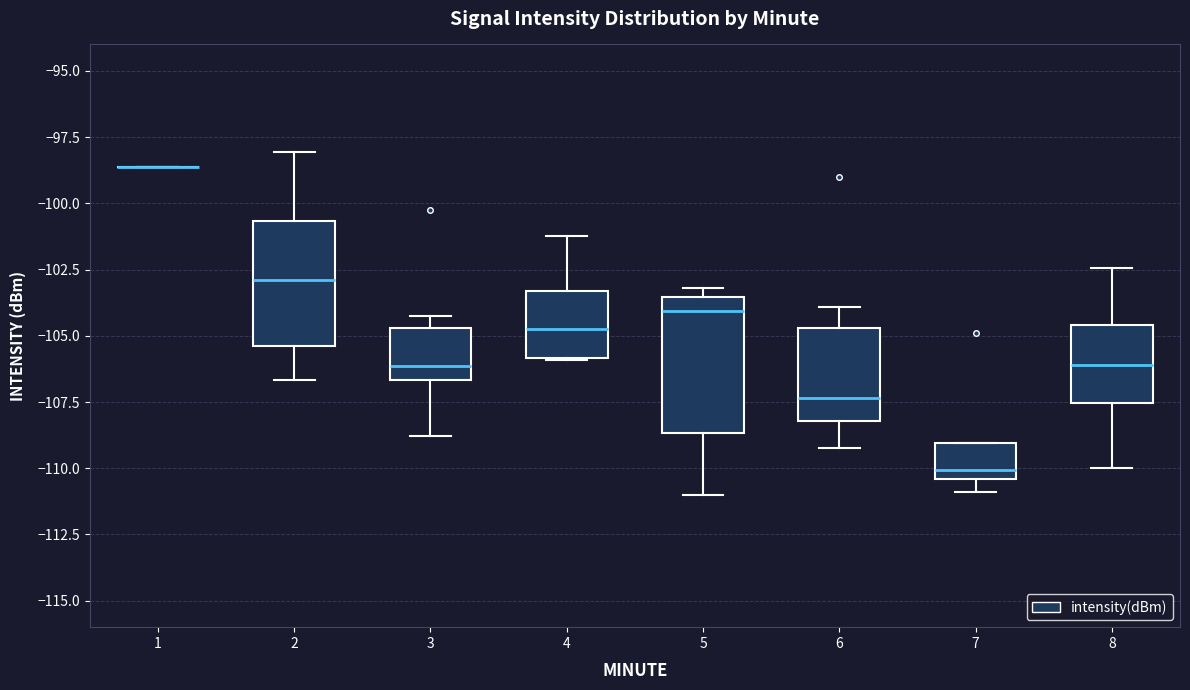

Reading left to right, transcribe this box plot: for each box, give where its median line is, the range the box spans, and where its two whiskers end, as read against the y-axis. The values are not printed on the chart, so give them approximately, as read against the axis.

1: box collapsed to a line at -98.5, whiskers -98.5 to -98.5
2: median -103.0, box -105.5 to -100.5, whiskers -106.5 to -98.0
3: median -106.0, box -106.5 to -104.5, whiskers -109.0 to -104.5 (just above the box's upper edge)
4: median -104.5, box -106.0 to -103.5, whiskers -106.0 to -101.0
5: median -104.0, box -108.5 to -103.5, whiskers -111.0 to -103.0
6: median -107.5, box -108.0 to -104.5, whiskers -109.5 to -104.0
7: median -110.0, box -110.5 to -109.0, whiskers -111.0 to -109.0
8: median -106.0, box -107.5 to -104.5, whiskers -110.0 to -102.5